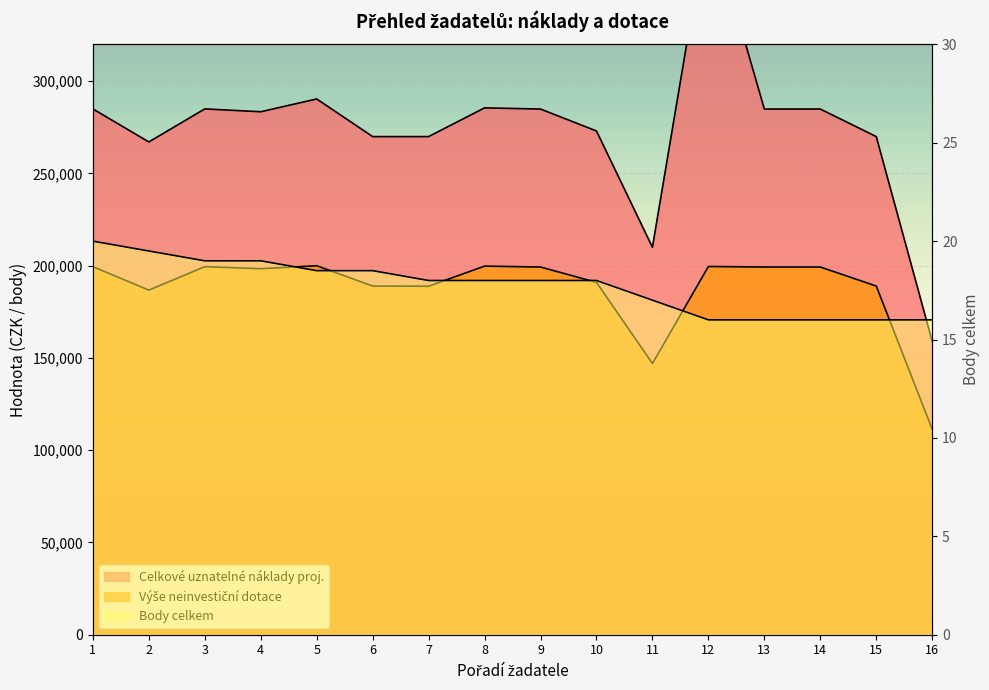

List the series in order of their overall mean, highest first.

Celkové uznatelné náklady proj., Výše neinvestiční dotace, Body celkem